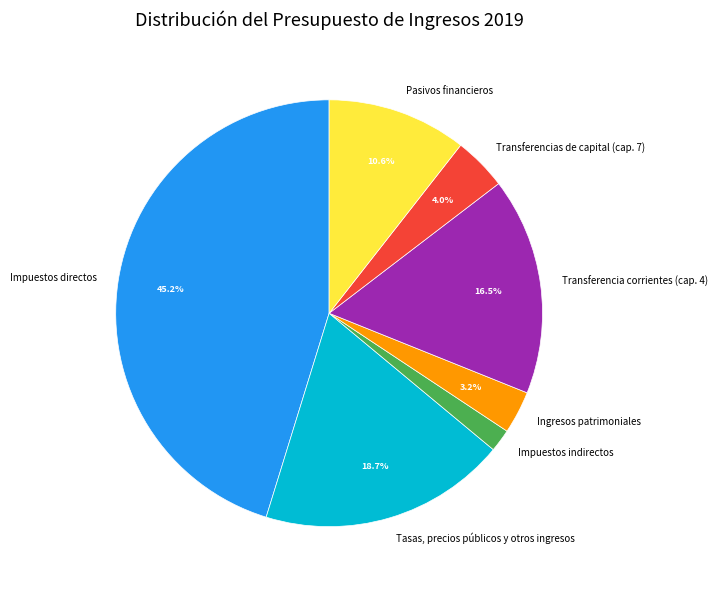

Count the number of slices in the pie.

7